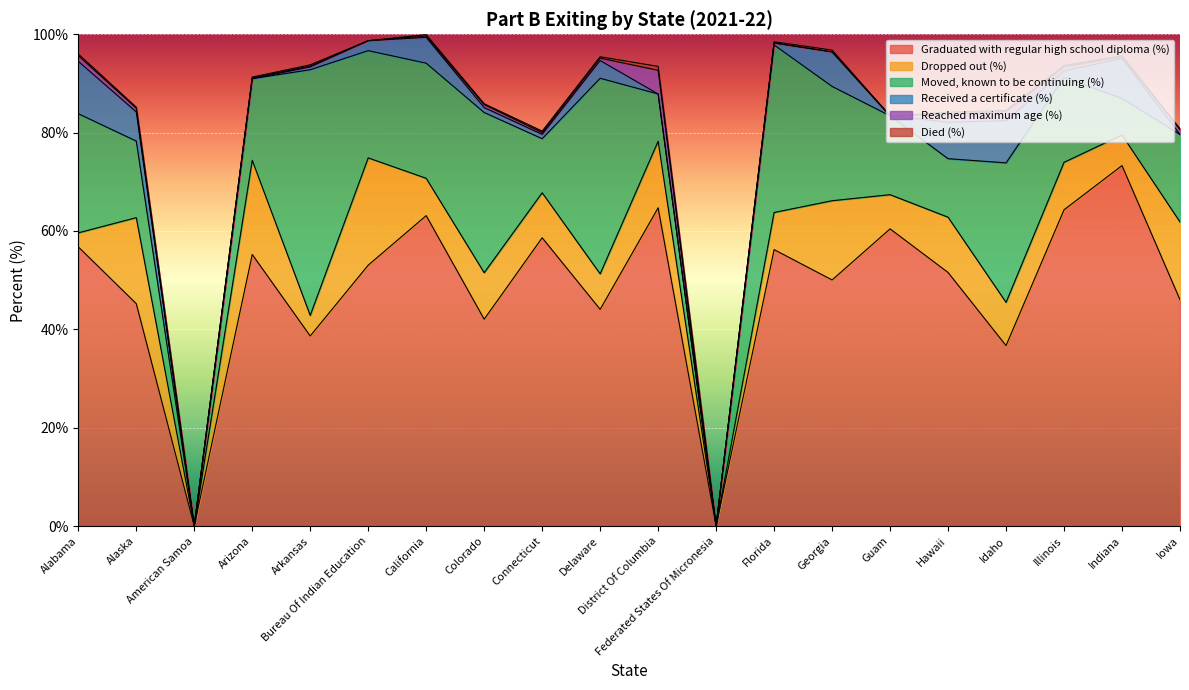

Which series has the largest total across all categories?

Graduated with regular high school diploma (%)